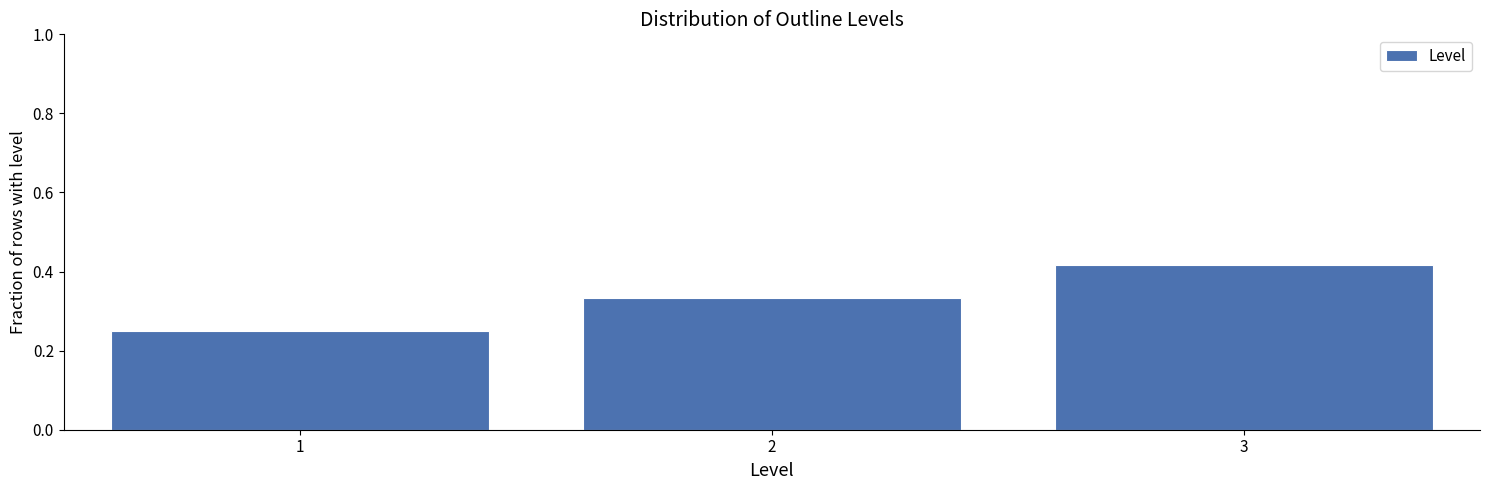

What is the change in value from 1 to 2?

+0.1